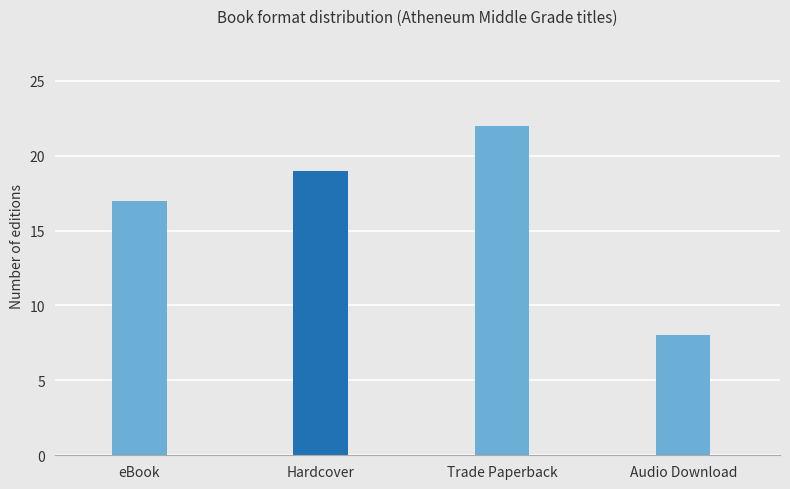

What position from the right is Audio Download?

1